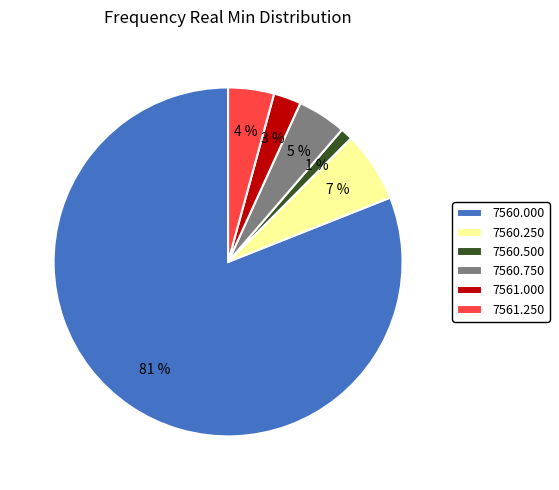

Combined, do 7560.750 and 7560.000 account for over 50%?

Yes